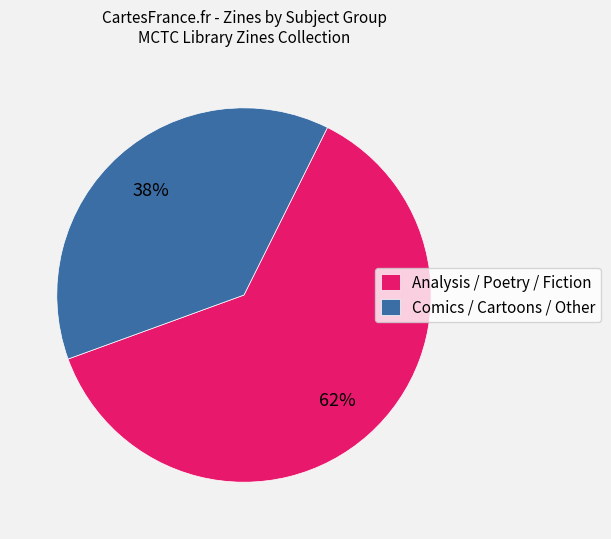

Count the number of slices in the pie.

2